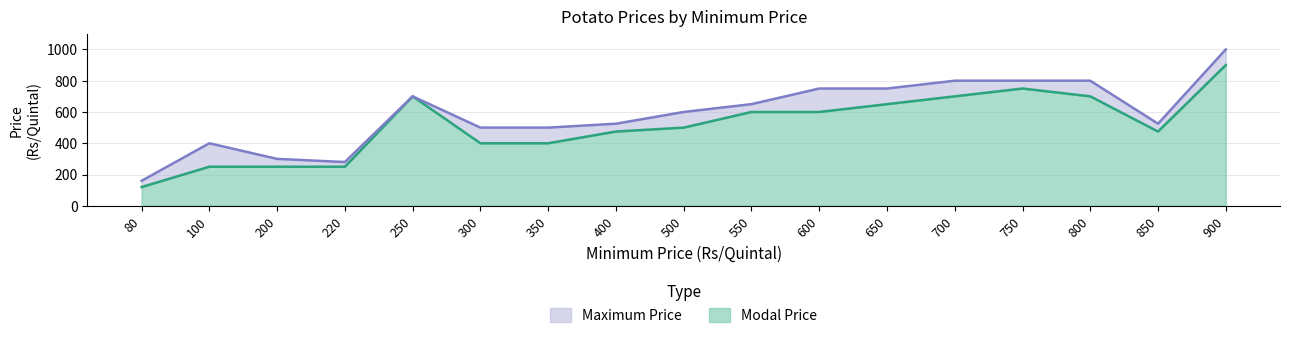

True or false: Modal Price has more than 0 interior local peaks.

True